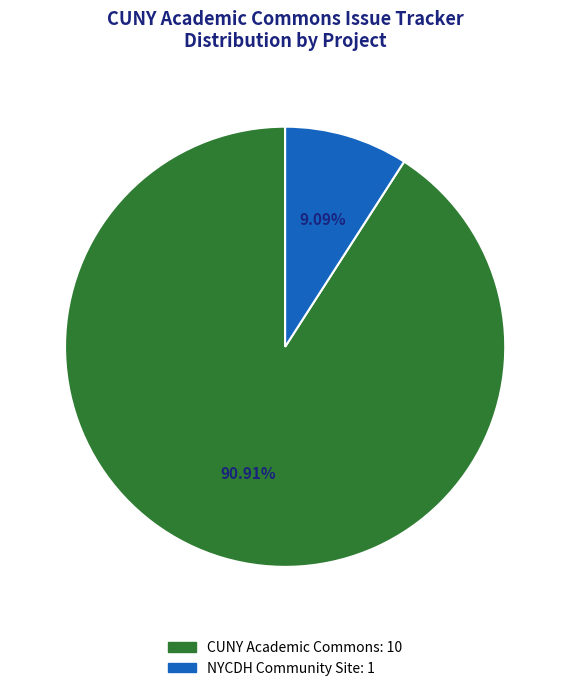

Is there any slice that represents more than half of the pie?

Yes